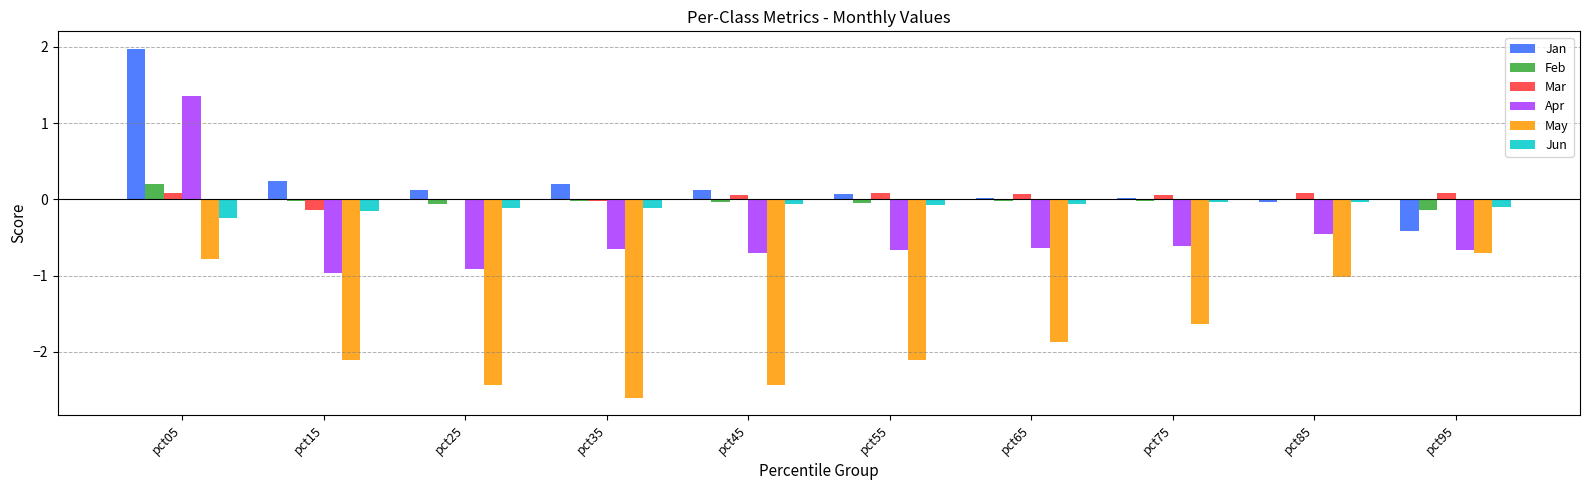

Is the value of Feb at pct05 greater than the value of Jan at pct05?

No